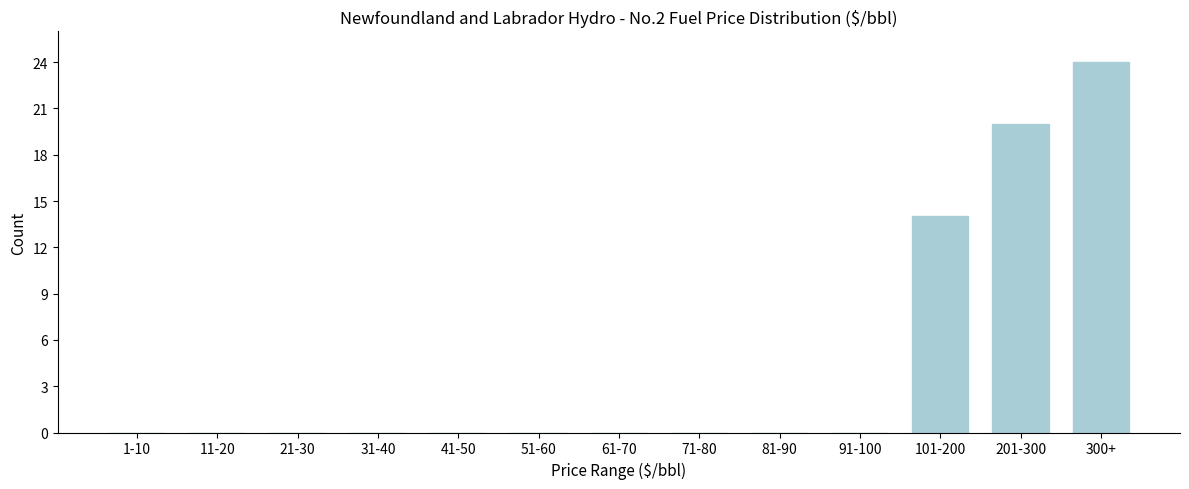

Reading left to right, what are all the values shown in this chart?

1-10=0	11-20=0	21-30=0	31-40=0	41-50=0	51-60=0	61-70=0	71-80=0	81-90=0	91-100=0	101-200=14	201-300=20	300+=24